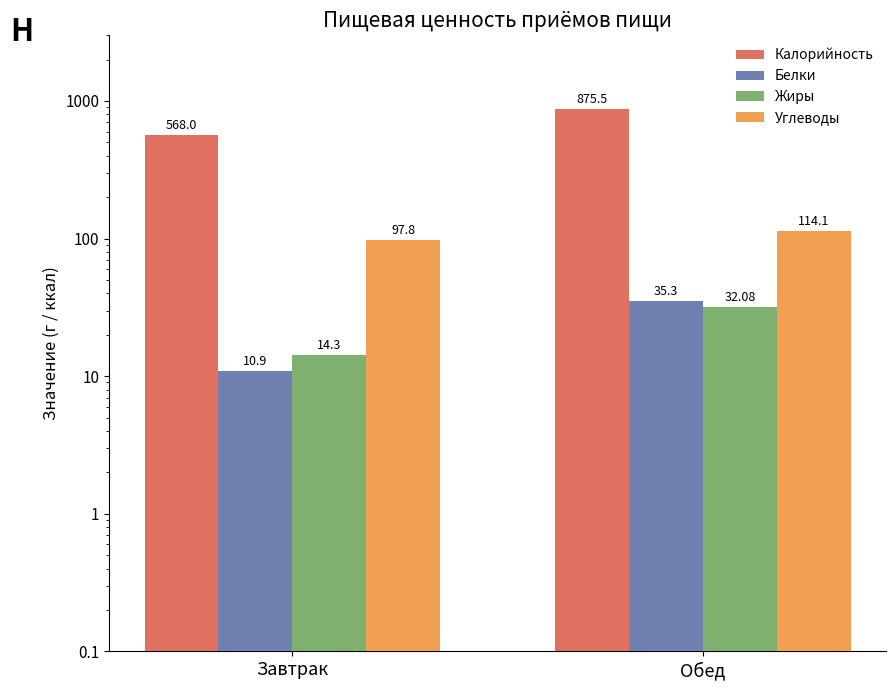

What are all the series names shown in the legend?

Калорийность, Белки, Жиры, Углеводы